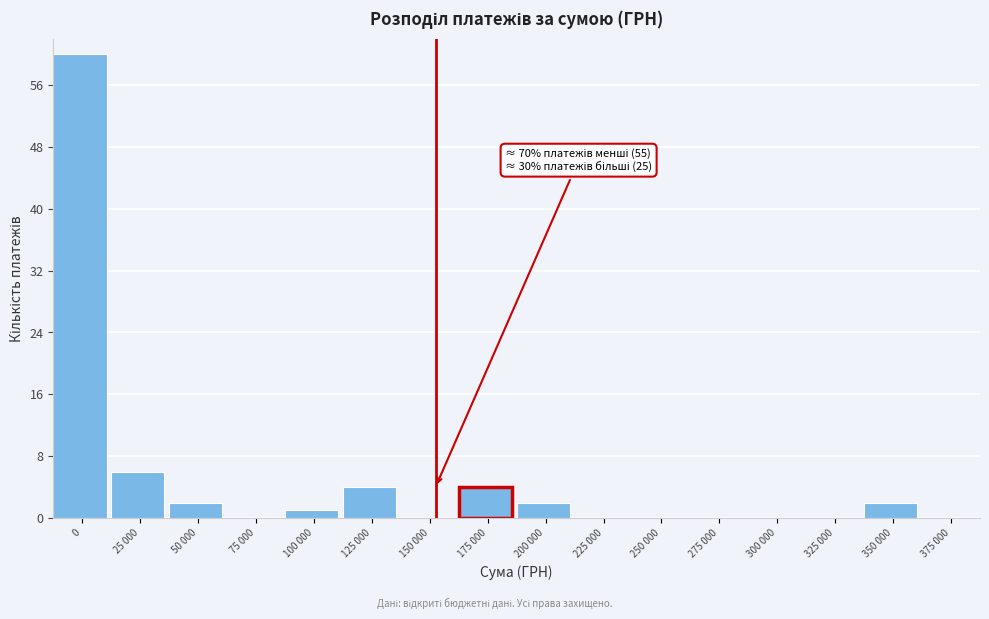

Reading left to right, transcribe all the data shown in this chart.

0=60	25 000=6	50 000=2	75 000=0	100 000=1	125 000=4	150 000=0	175 000=4	200 000=2	225 000=0	250 000=0	275 000=0	300 000=0	325 000=0	350 000=2	375 000=0